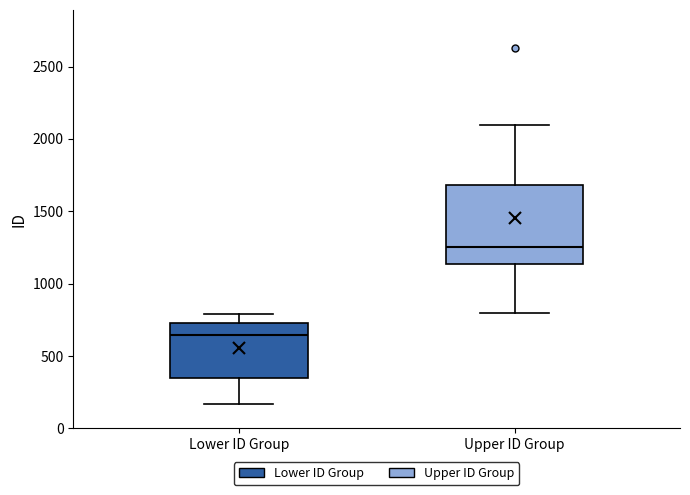

Reading left to right, read every box against the y-axis: the position of its median line, the range the box covers, and the ends of its whiskers. The values are not printed on the chart, so give them approximately, as read against the axis.

Lower ID Group: median 650, box 350 to 750, whiskers 150 to 800
Upper ID Group: median 1250, box 1150 to 1700, whiskers 800 to 2100